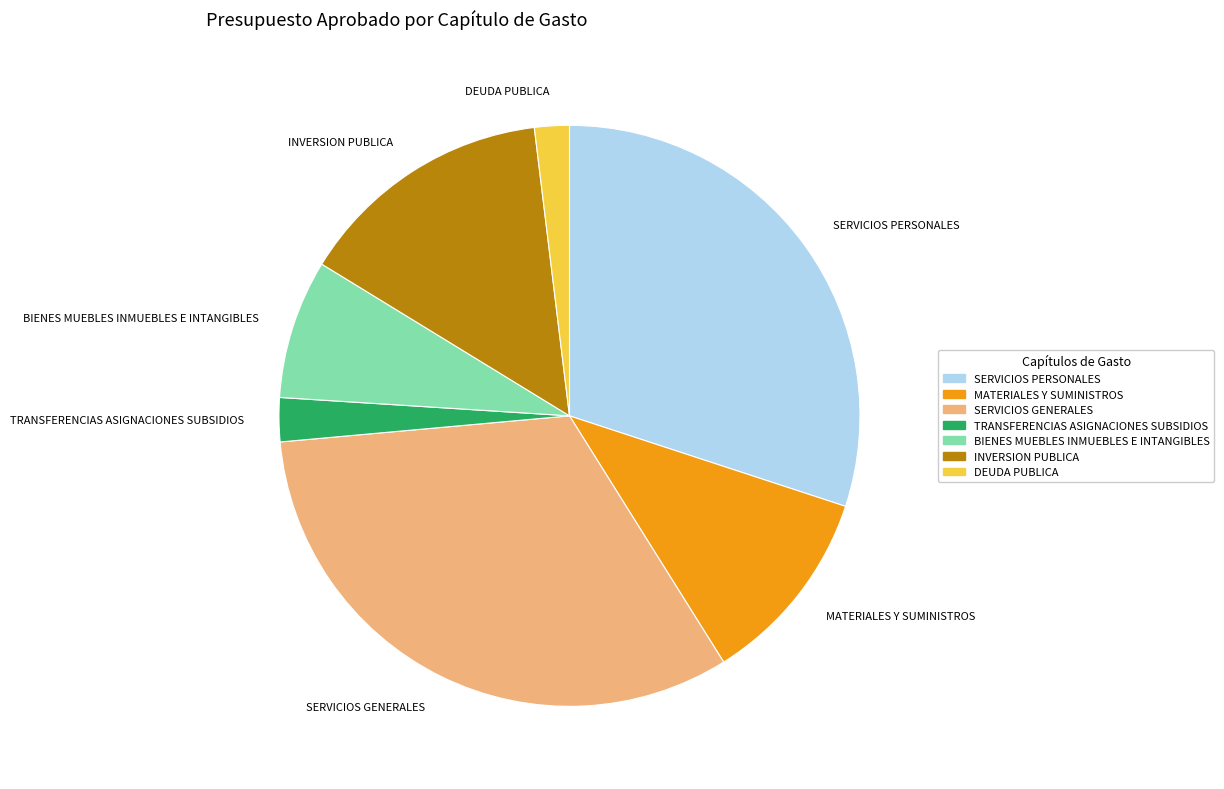

How many segments does this pie chart have?

7